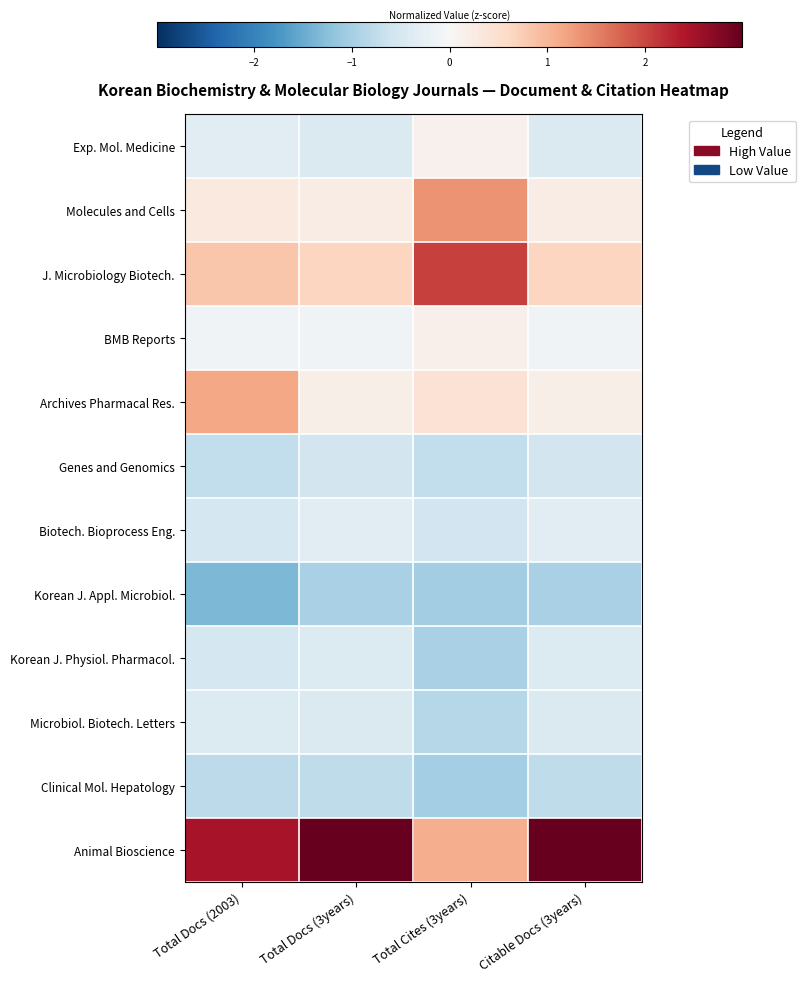

At how many categories does at least one series exceed 0?

4